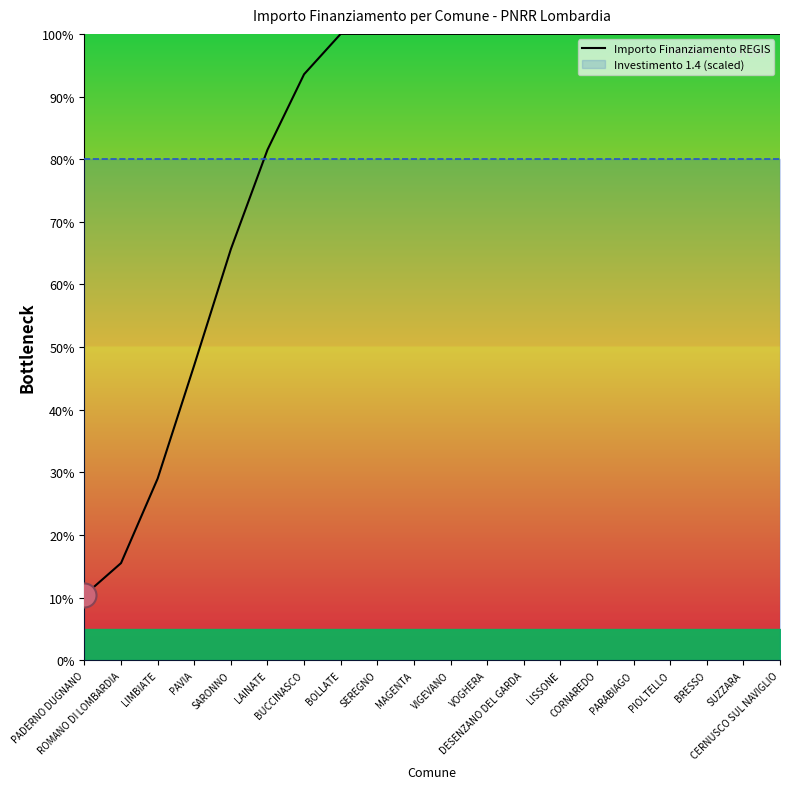

What is the change in value from ROMANO DI LOMBARDIA to CERNUSCO SUL NAVIGLIO?

+84.5